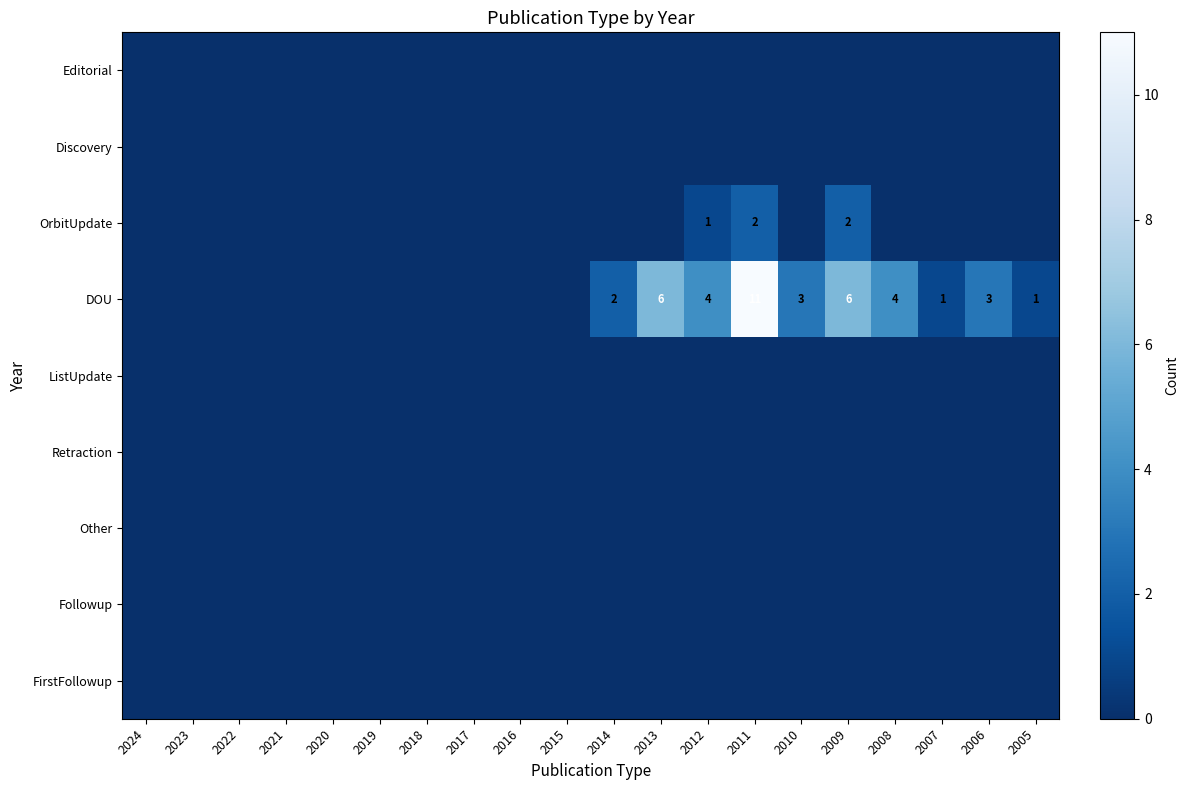

Count the number of categories in the chart.

20